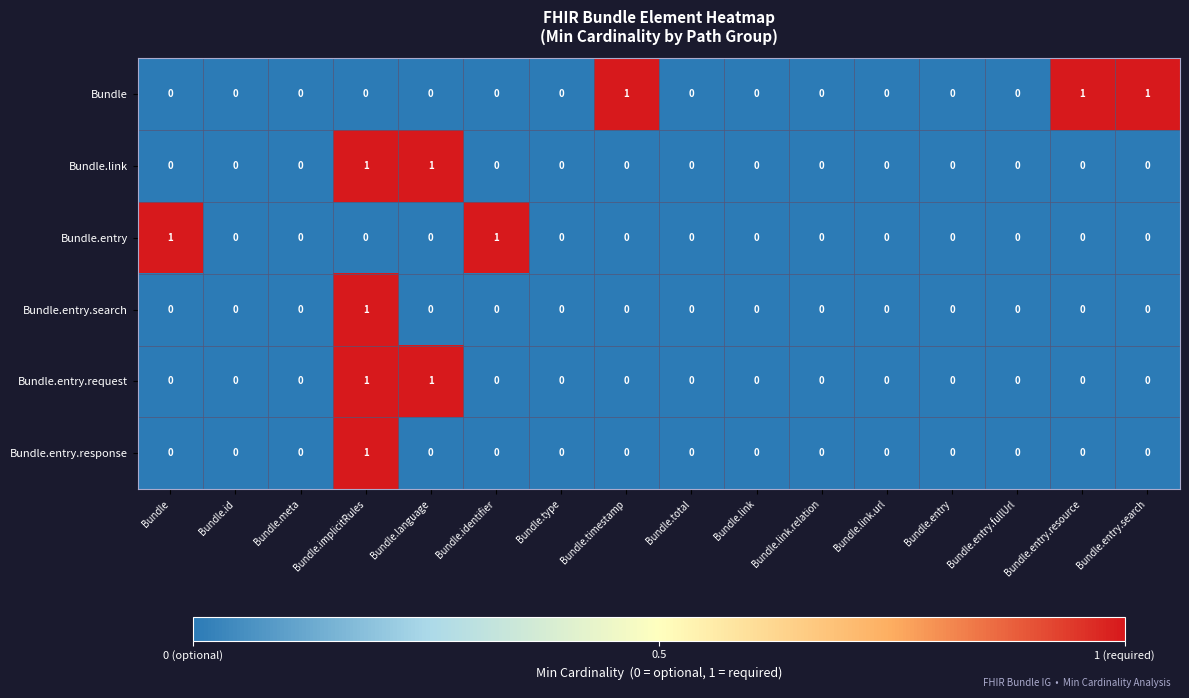

Which series has the largest total across all categories?

Bundle